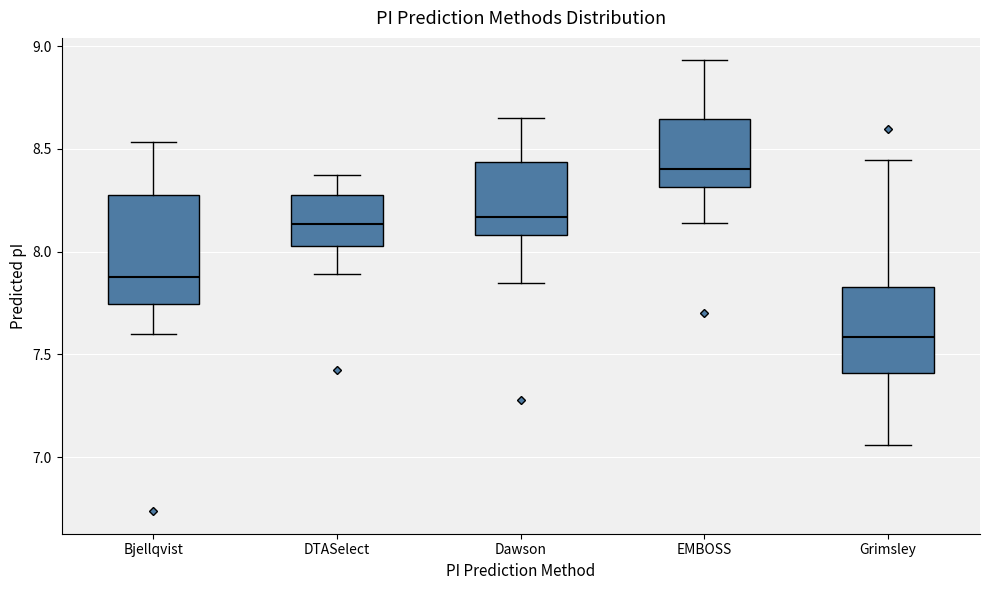

Where is the upper edge of the box for EMBOSS on the y-axis? The values are not printed on the chart, so give them approximately, as read against the axis.

8.65